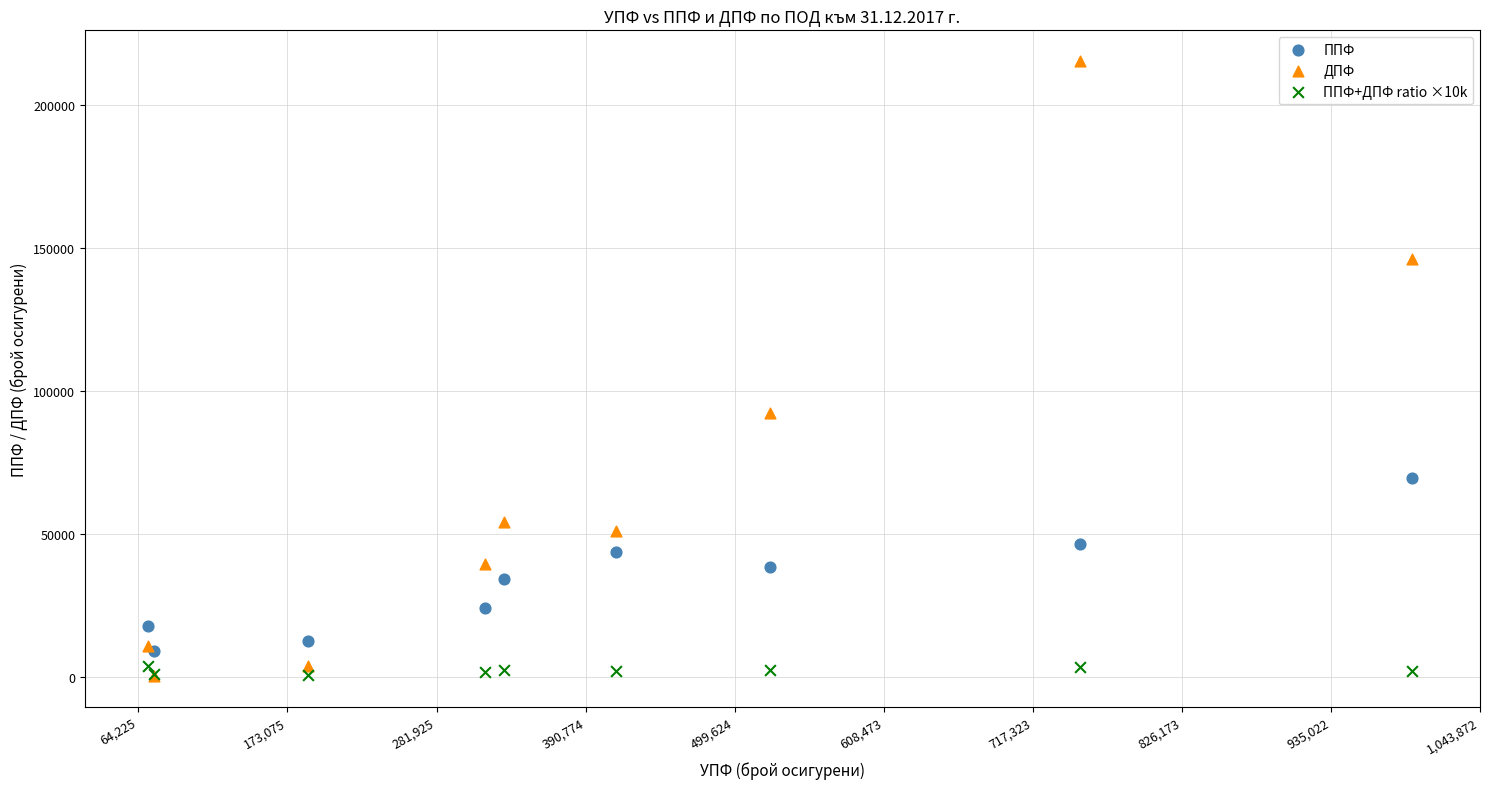

What are all the series names shown in the legend?

ППФ, ДПФ, ППФ+ДПФ ratio ×10k